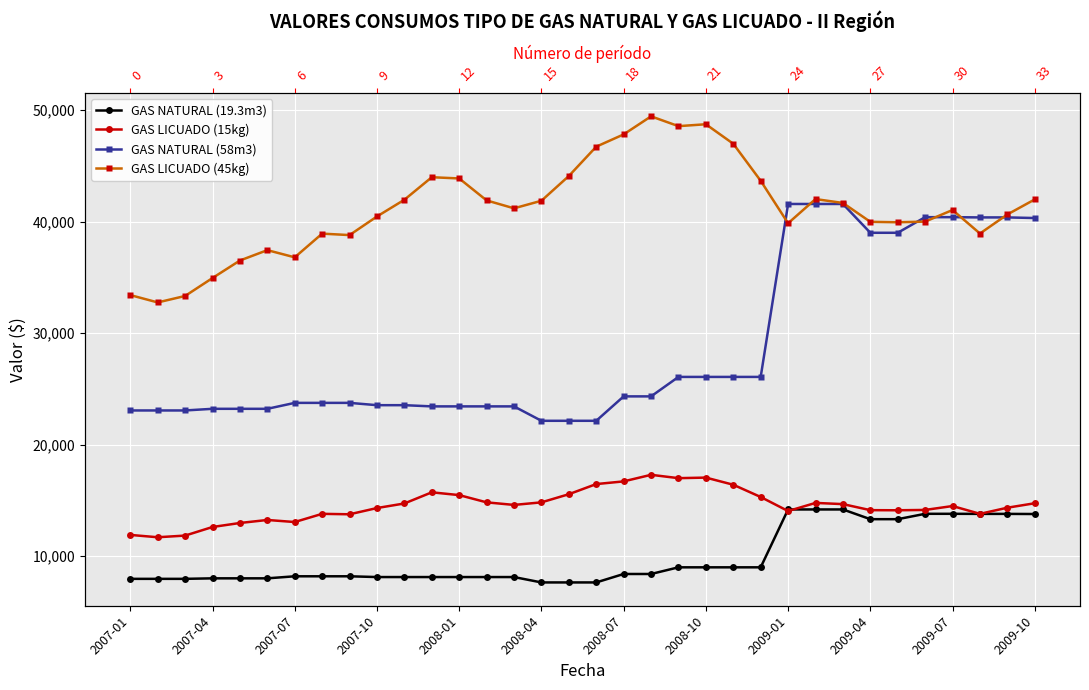

How many lines are shown in the chart?

4